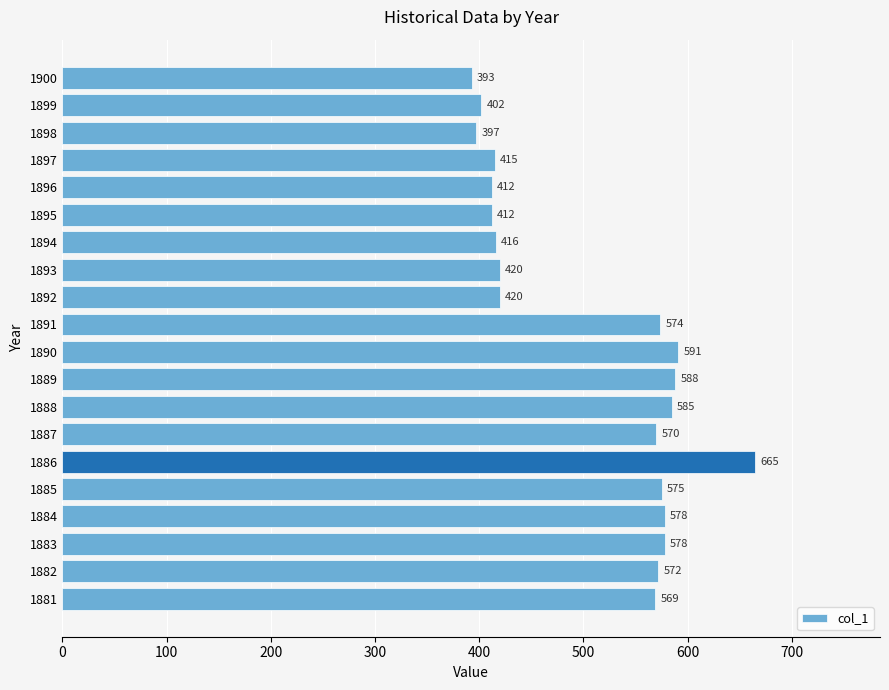

The value at 1884 is 222. True or false?

False